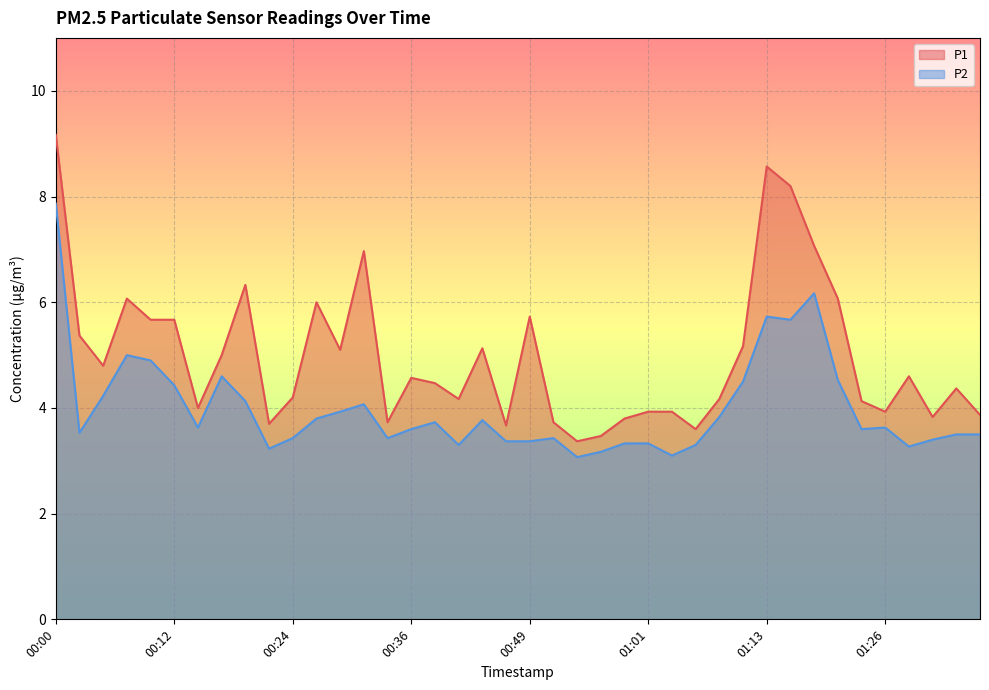

Which label corresponds to the smallest value in the chart?

00:54